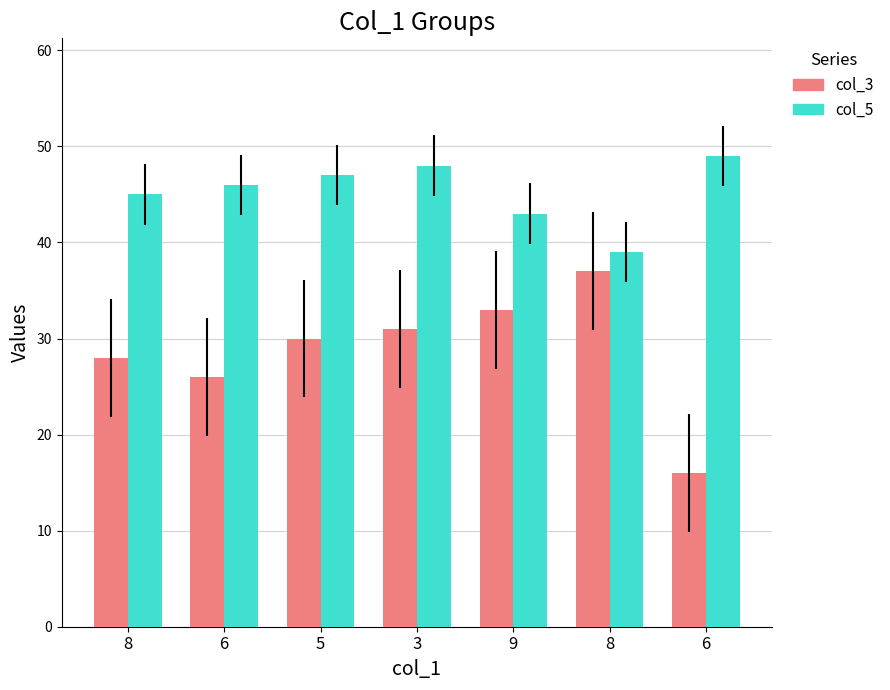

Is it true that col_3 equals 26 at 6?

True